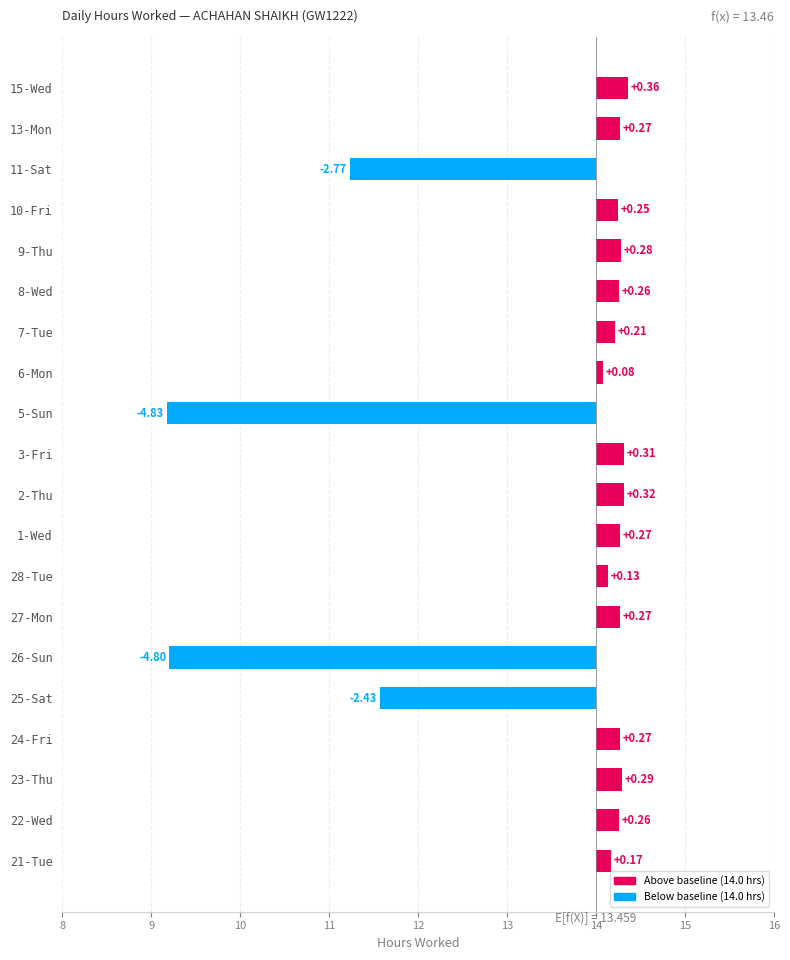

What is the sum of all values?

-10.8